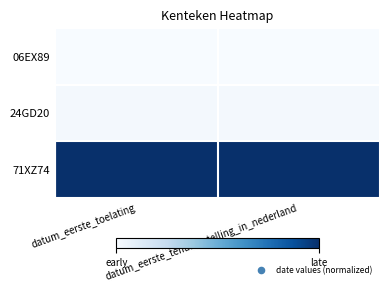

What is the greatest value displayed?

1.0